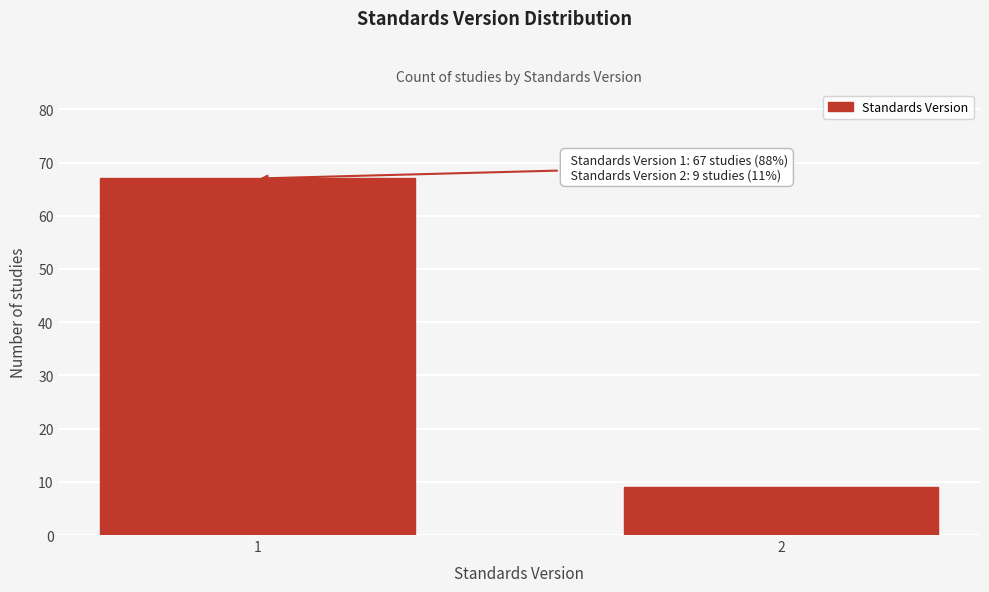

Reading right to left, transcribe all the data shown in this chart.

9	67